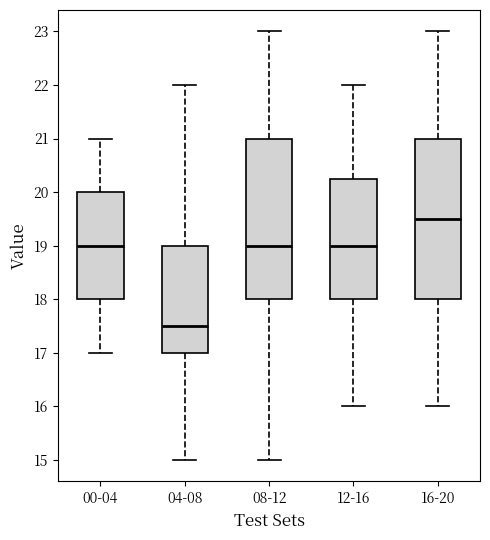

Reading left to right, transcribe this box plot: for each box, give where its median line is, the range the box spans, and where its two whiskers end, as read against the y-axis. The values are not printed on the chart, so give them approximately, as read against the axis.

00-04: median 19.0, box 18.0 to 20.0, whiskers 17.0 to 21.0
04-08: median 17.5, box 17.0 to 19.0, whiskers 15.0 to 22.0
08-12: median 19.0, box 18.0 to 21.0, whiskers 15.0 to 23.0
12-16: median 19.0, box 18.0 to 20.3, whiskers 16.0 to 22.0
16-20: median 19.5, box 18.0 to 21.0, whiskers 16.0 to 23.0